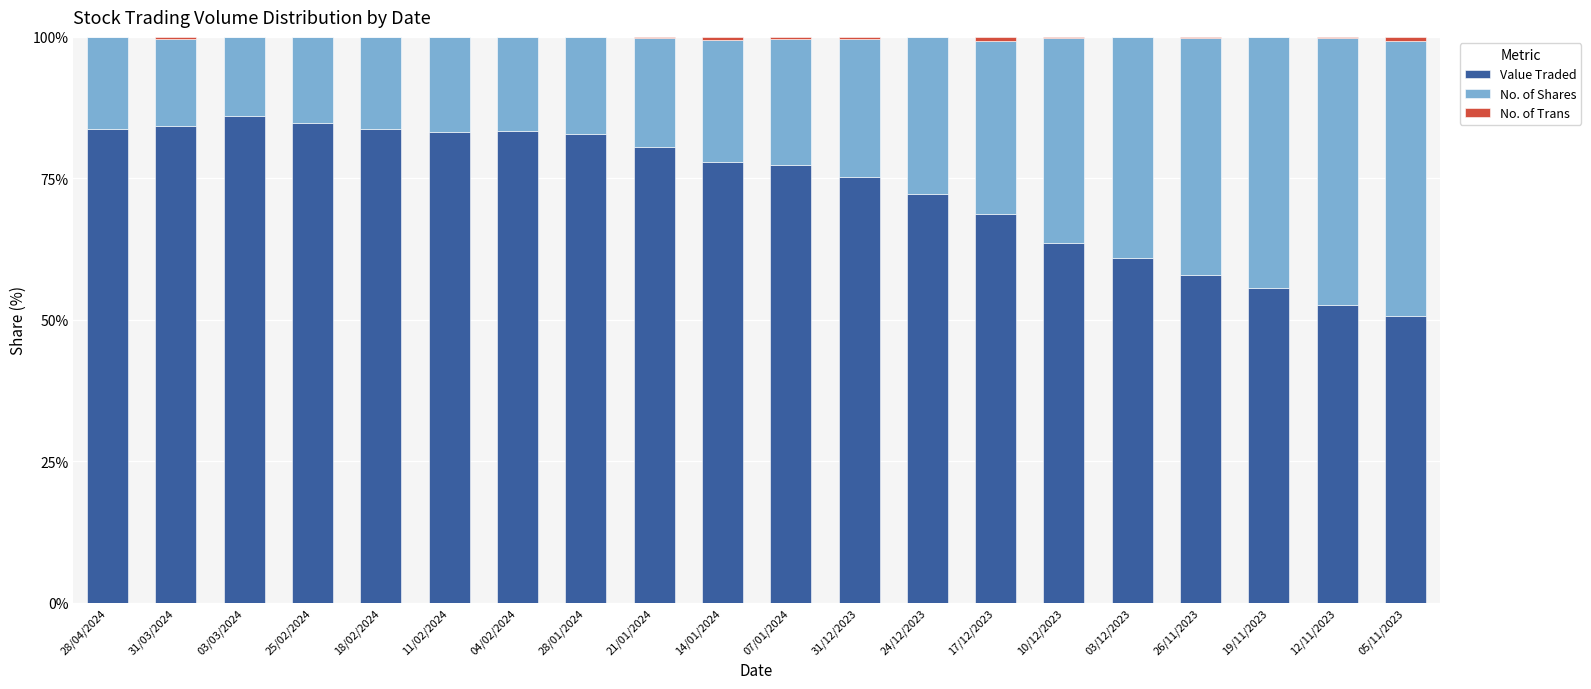

How many categories are shown in the chart?

20